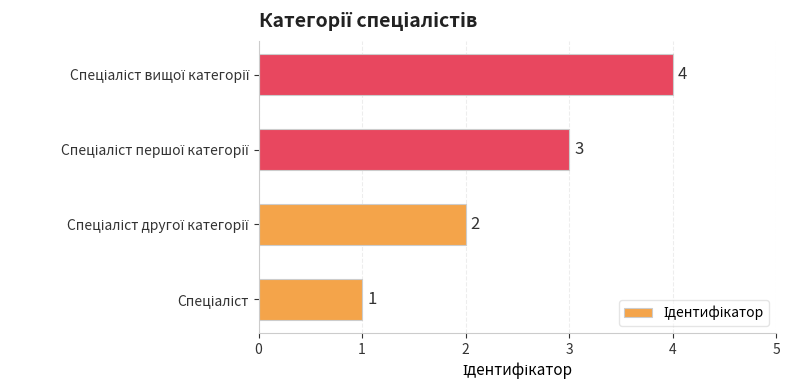

What is the difference between the maximum and minimum values?

3